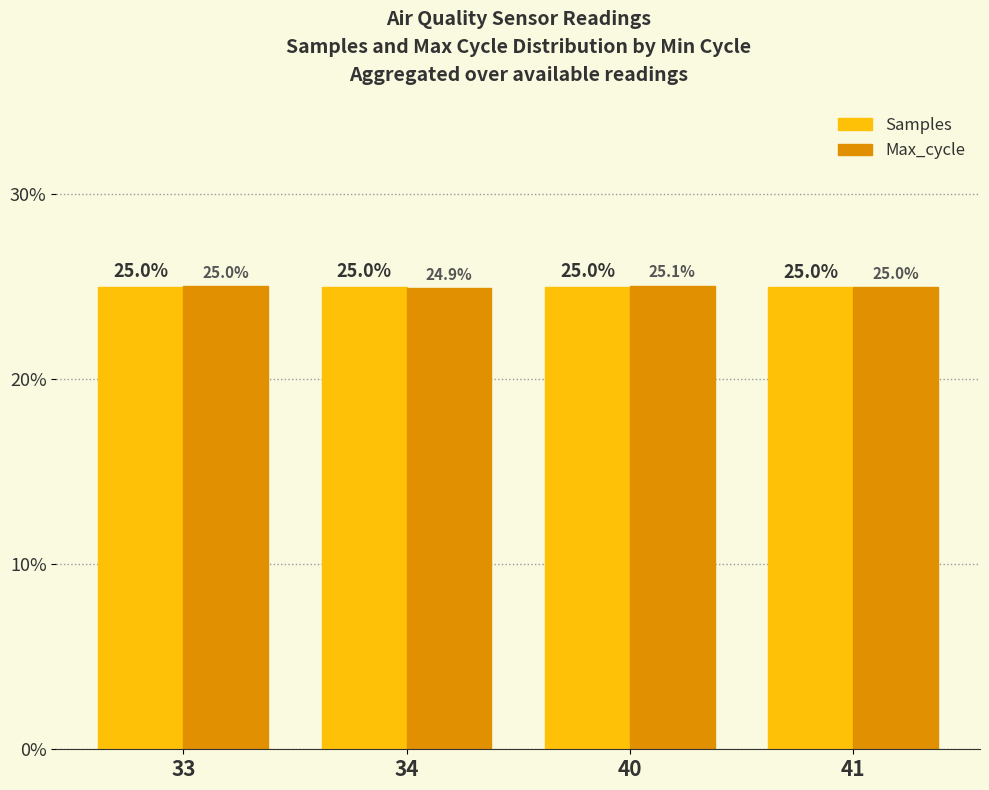

At which category does the chart reach its peak across all series?

40